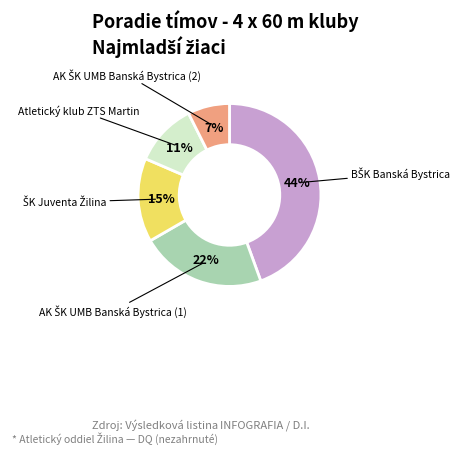

To the nearest percent, what is the difference between the largest and smallest slice percentages?

37%